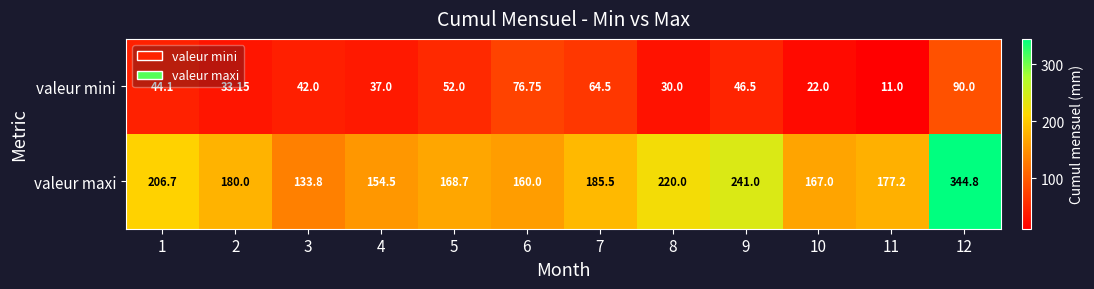

Which series has the largest total across all categories?

valeur maxi